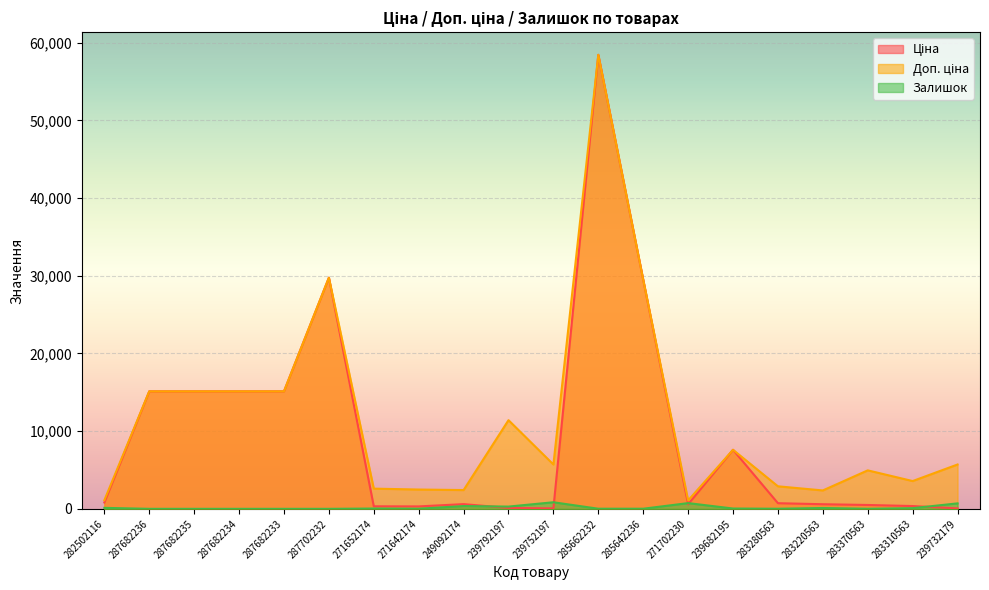

Rank the series at 283310563 from highest to lowest value.

Доп. ціна, Ціна, Залишок